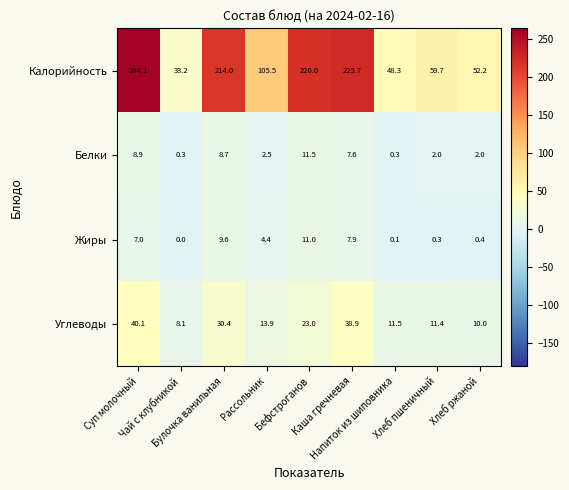

Count the number of categories in the chart.

9